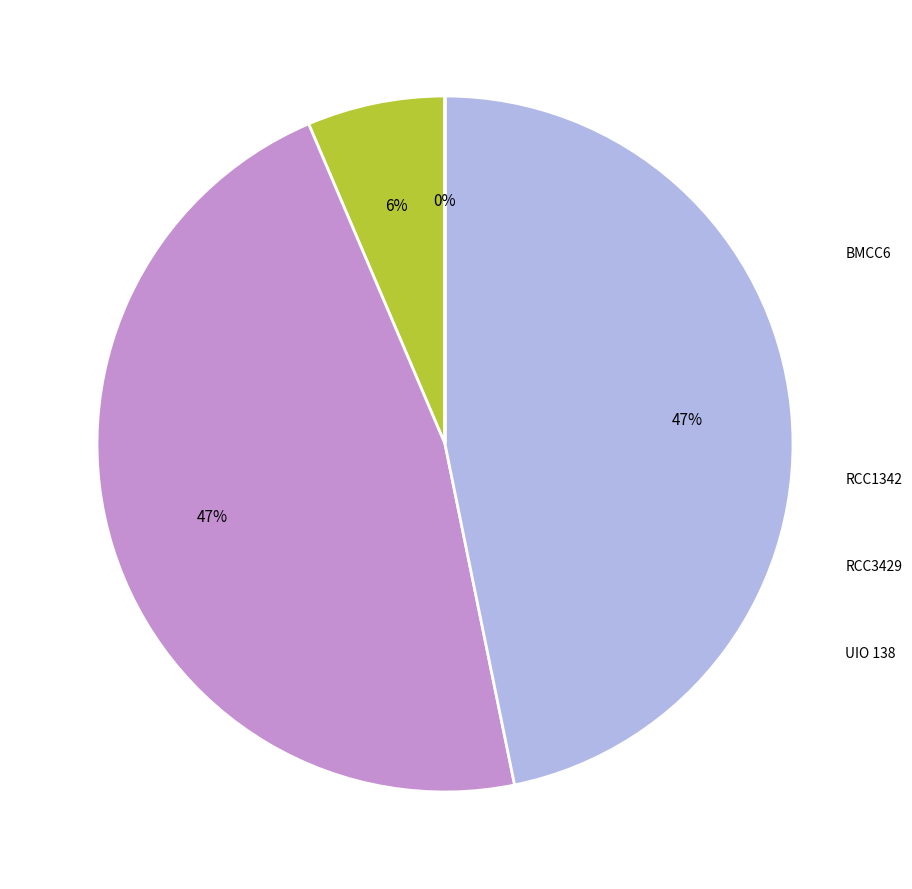

Is there a majority slice in this chart?

No